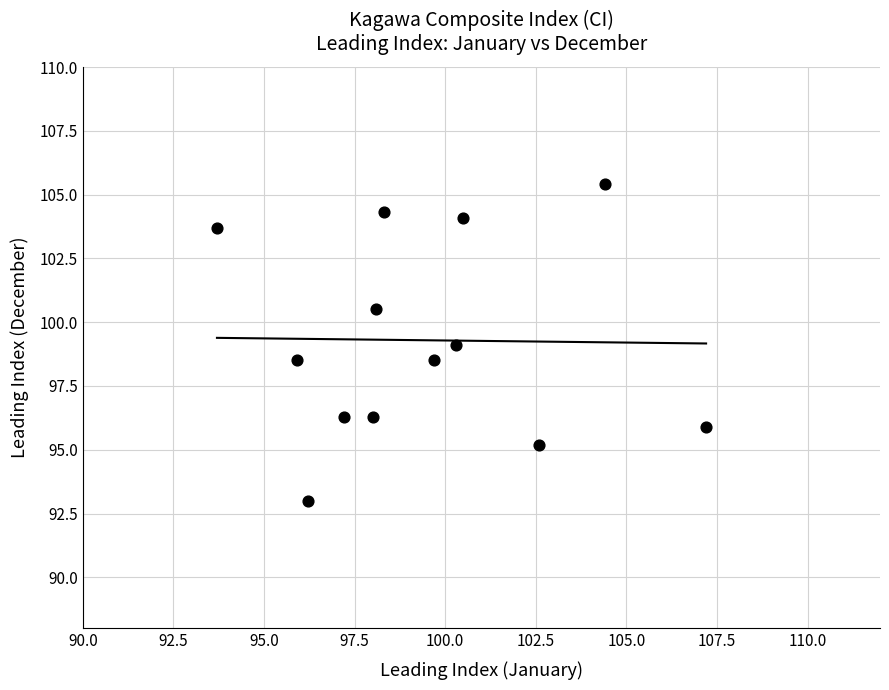

What is the range of Y values (max minus min)?

12.4